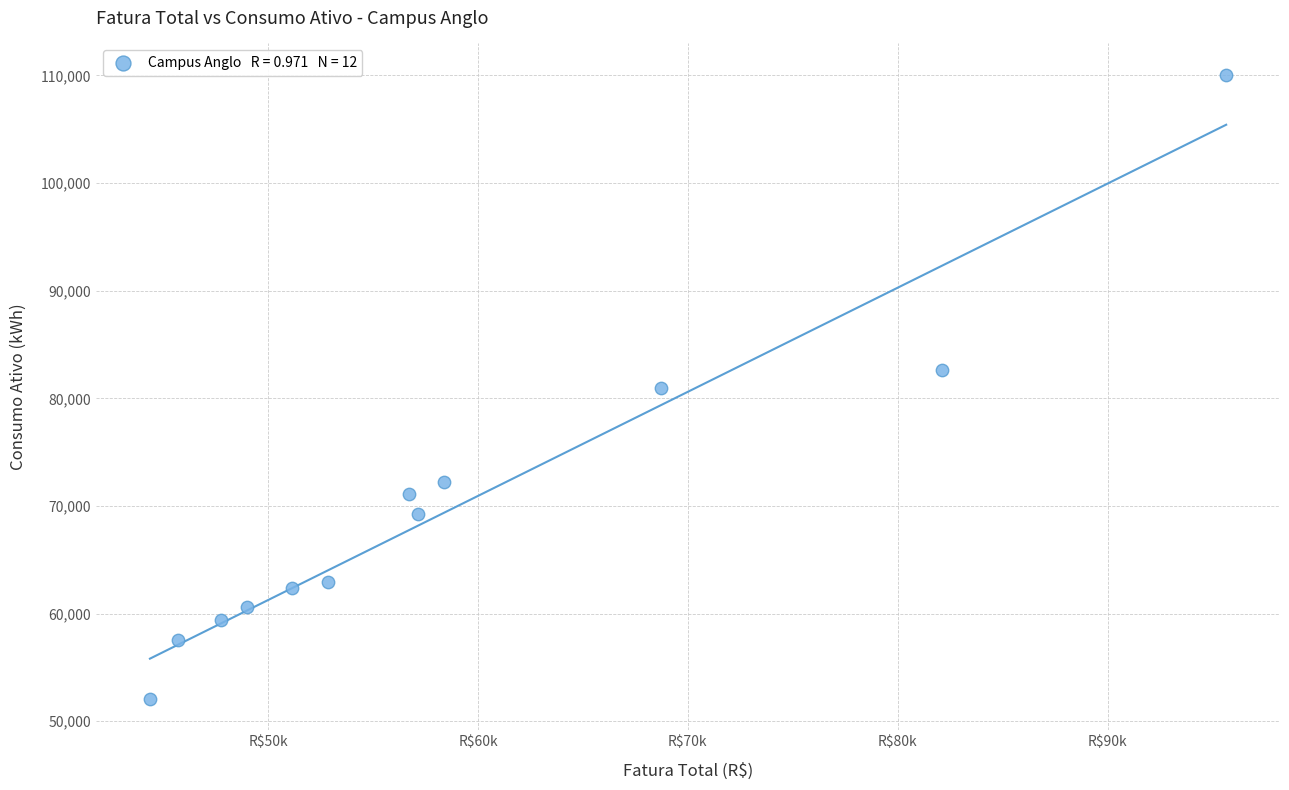

What is the average Y value?

70093